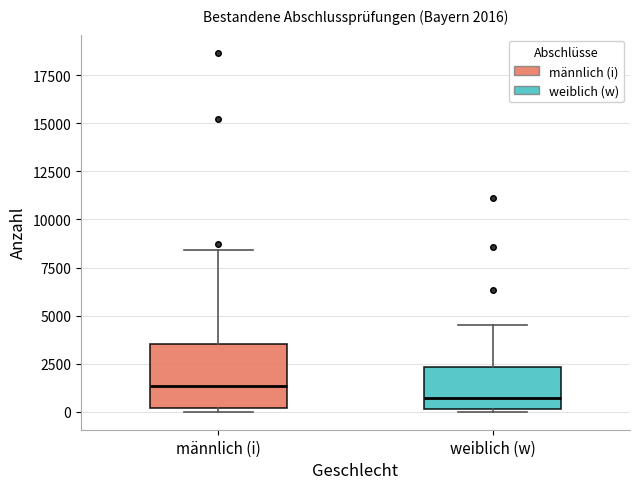

Which box's median line is the highest?

männlich (i)